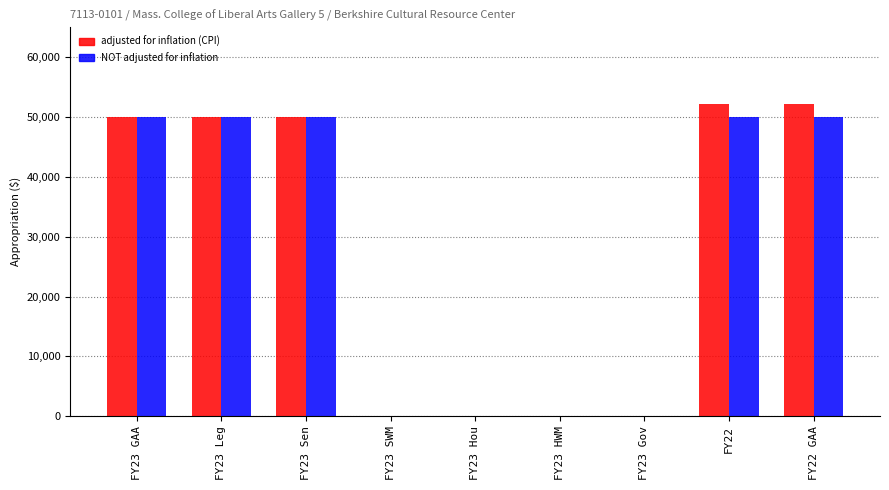

Is the value of NOT adjusted for inflation at FY22 GAA greater than the value of adjusted for inflation (CPI) at FY23 HWM?

Yes